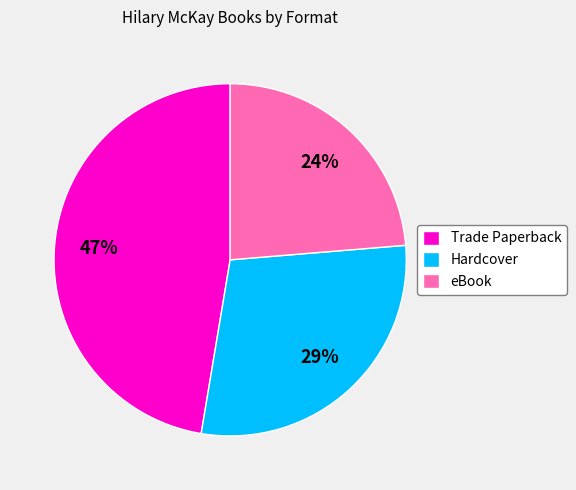

Which slice is the smallest?

eBook